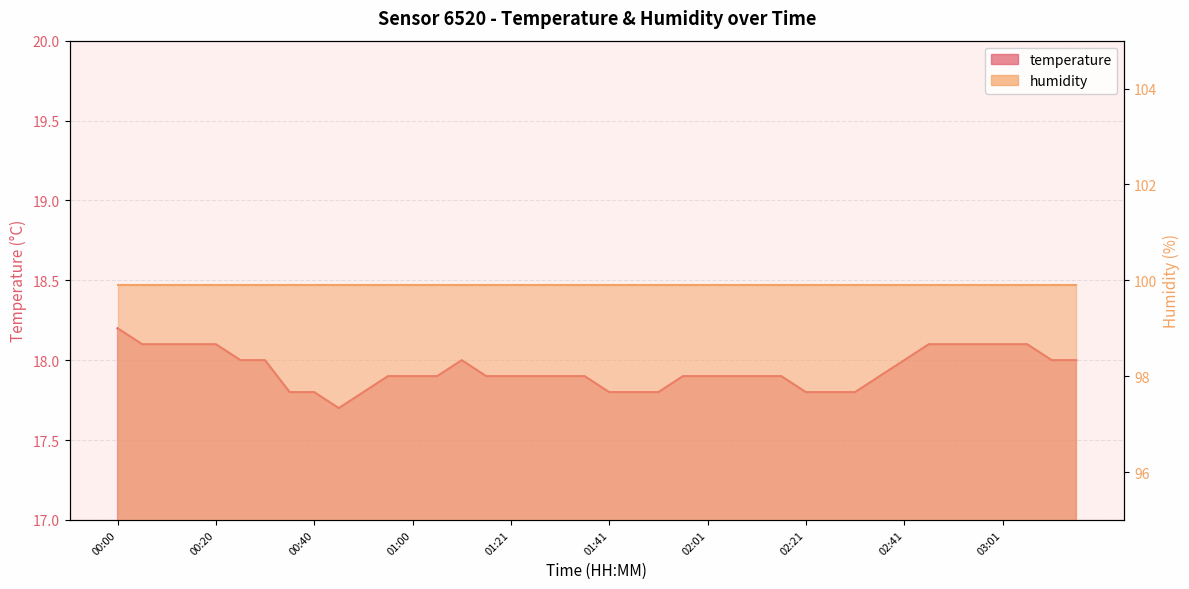

Rank the categories by value from highest to lowest.

00:00, 00:05, 00:10, 00:15, 00:20, 02:46, 02:51, 02:56, 03:01, 03:06, 00:25, 00:30, 01:11, 02:41, 03:11, 03:16, 00:55, 01:00, 01:05, 01:16, 01:21, 01:26, 01:31, 01:36, 01:56, 02:01, 02:06, 02:11, 02:16, 02:36, 00:35, 00:40, 00:50, 01:41, 01:46, 01:51, 02:21, 02:26, 02:31, 00:45